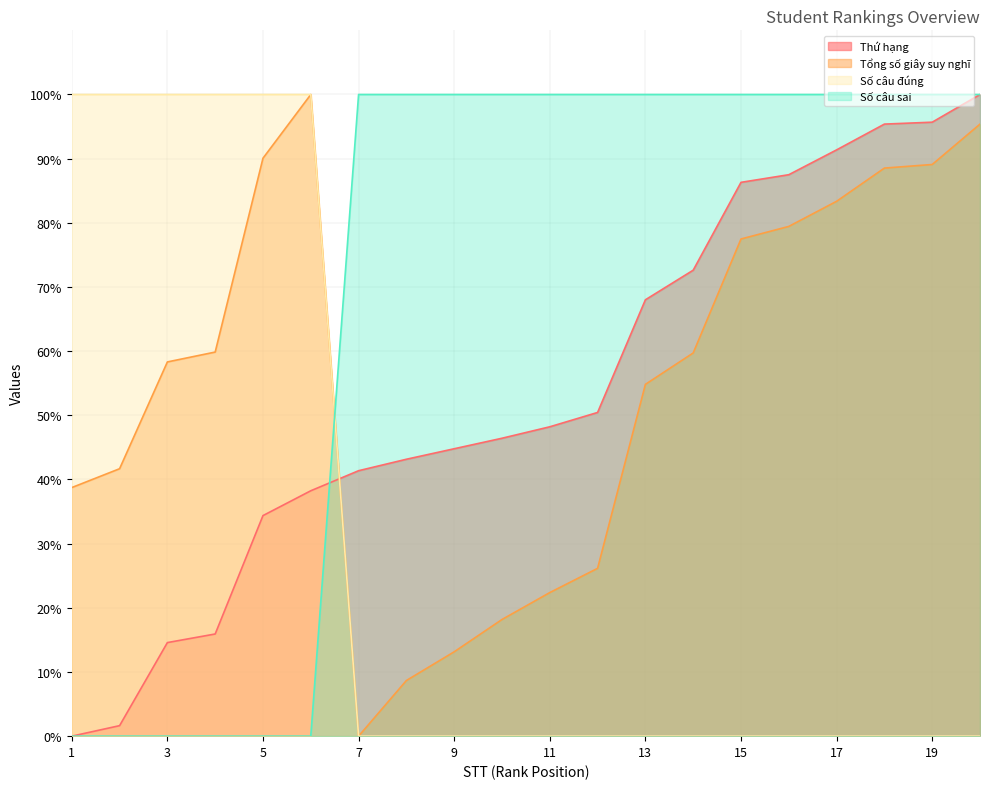

How many times do Thứ hạng and Số câu sai cross each other?

2